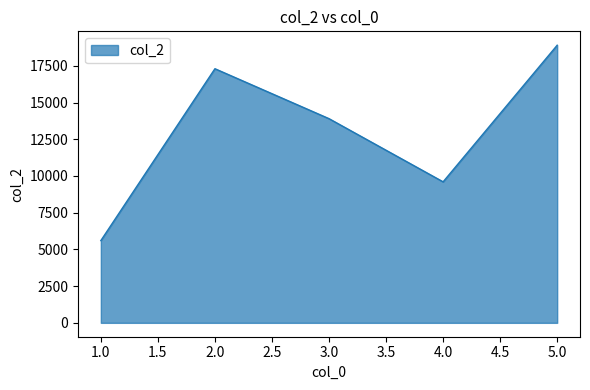

List the labels in order of value, smallest first.

1.0, 4.0, 3.0, 2.0, 5.0